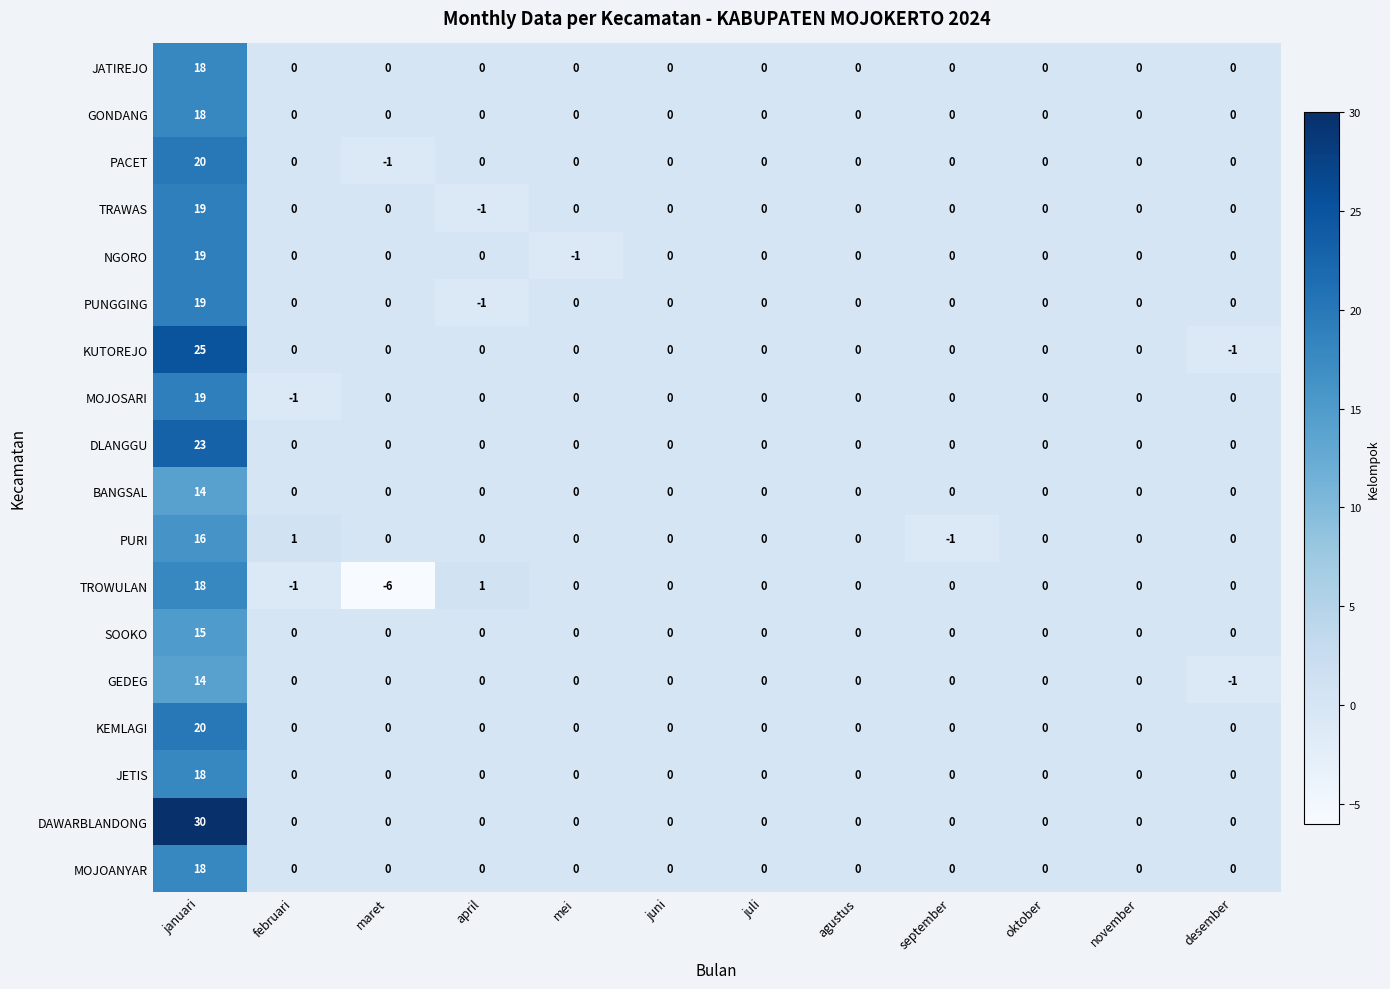

Is it true that GEDEG equals -9 at november?

False